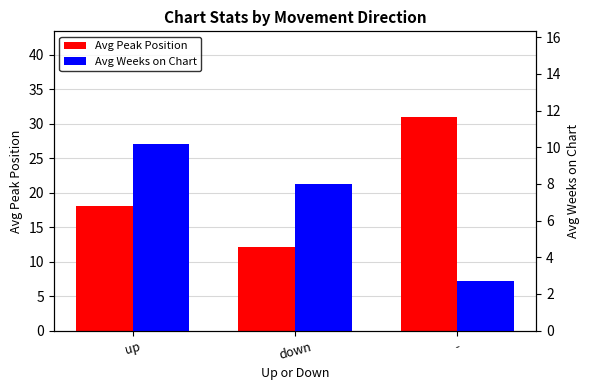

How many groups of bars are there?

3